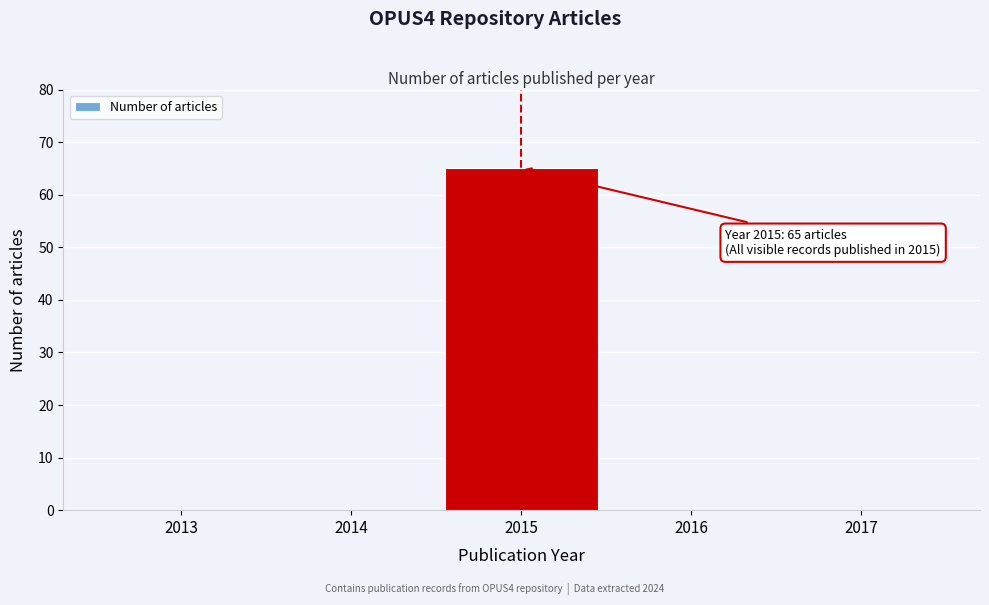

Reading left to right, what are all the values shown in this chart?

2013=0	2014=0	2015=65	2016=0	2017=0